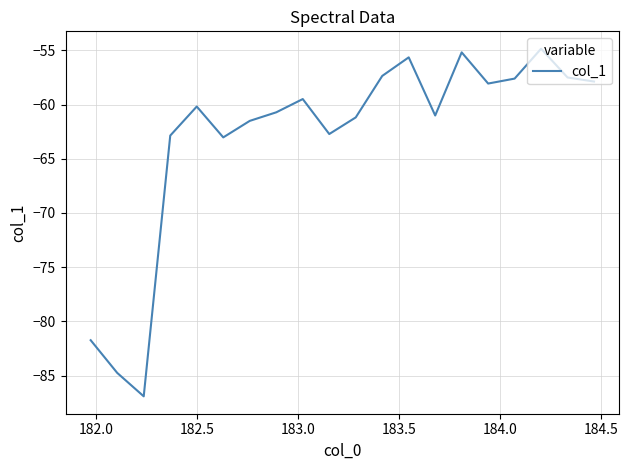

What is the greatest value displayed?

-54.8